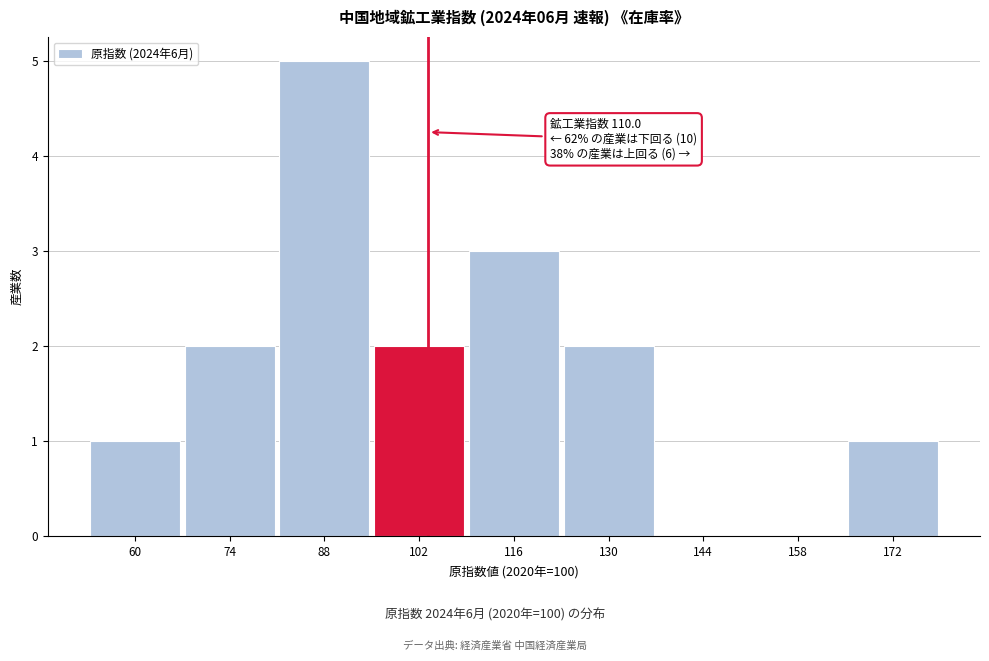

Reading right to left, list all the values displayed in this chart.

172=1	158=0	144=0	130=2	116=3	102=2	88=5	74=2	60=1